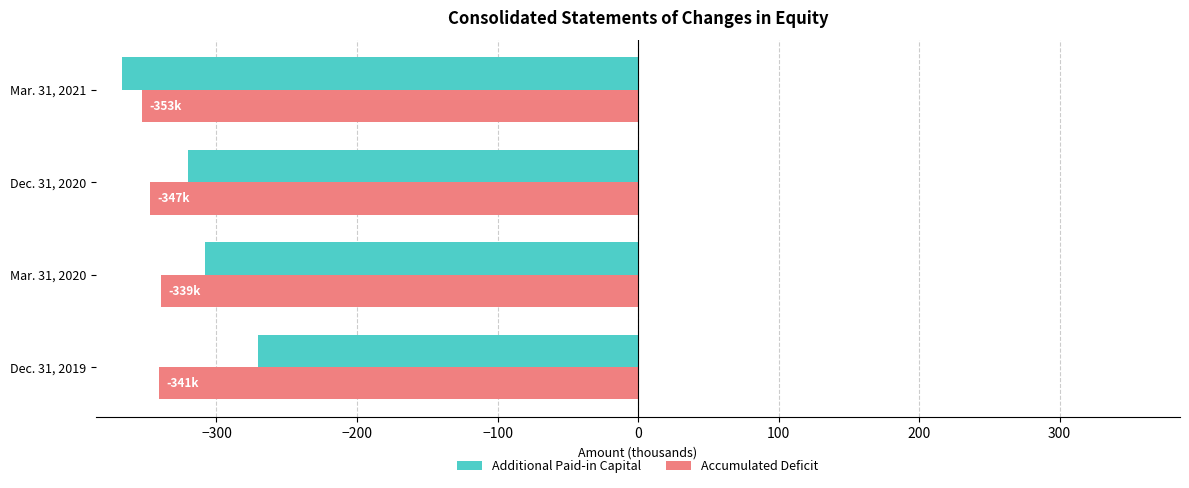

Which series has the largest range (max minus min)?

Additional Paid-in Capital